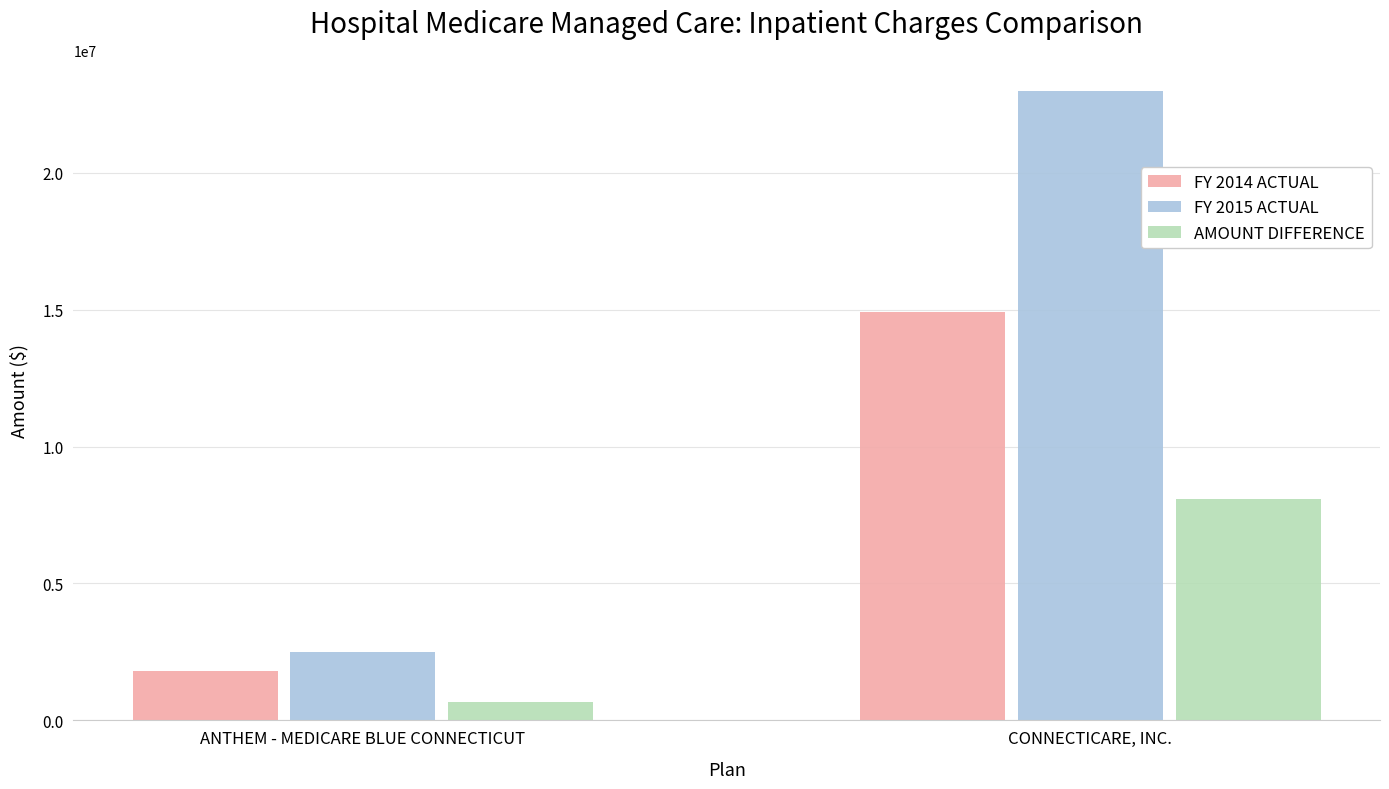

Rank the series by their maximum value, from highest to lowest.

FY 2015 ACTUAL, FY 2014 ACTUAL, AMOUNT DIFFERENCE